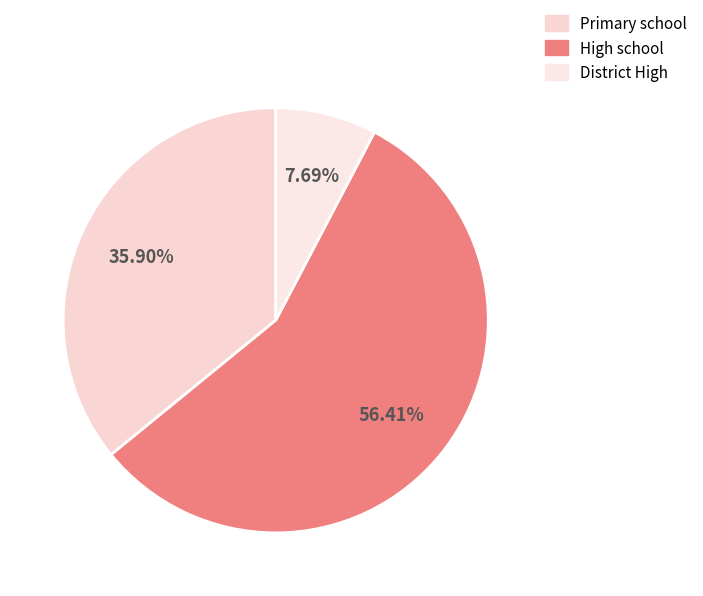

Which category has the biggest portion of the pie?

High school